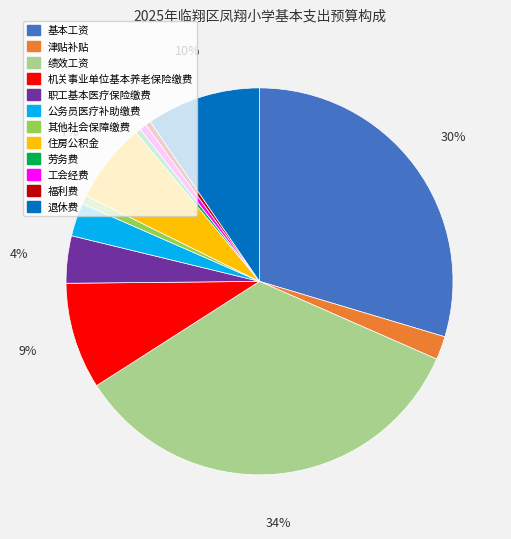

Is it true that 其他社会保障缴费 is 11% of the pie?

False